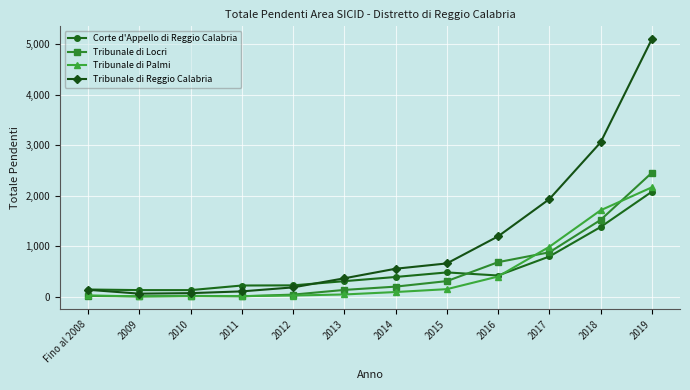

Is this an area chart (filled region under the line)?

No